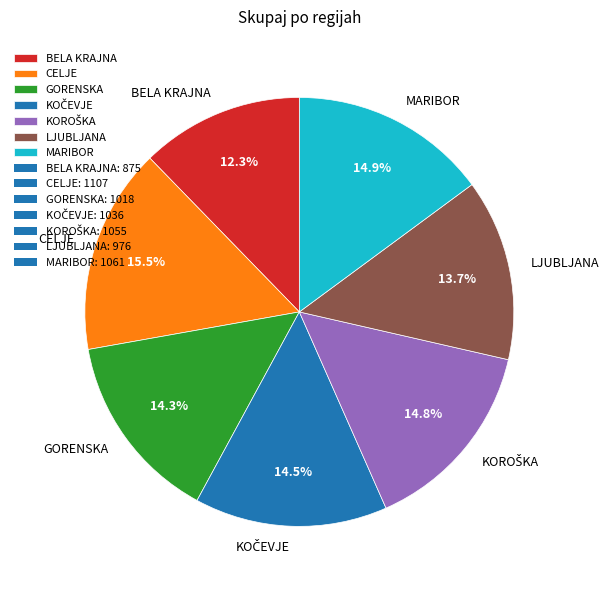

Is there a majority slice in this chart?

No